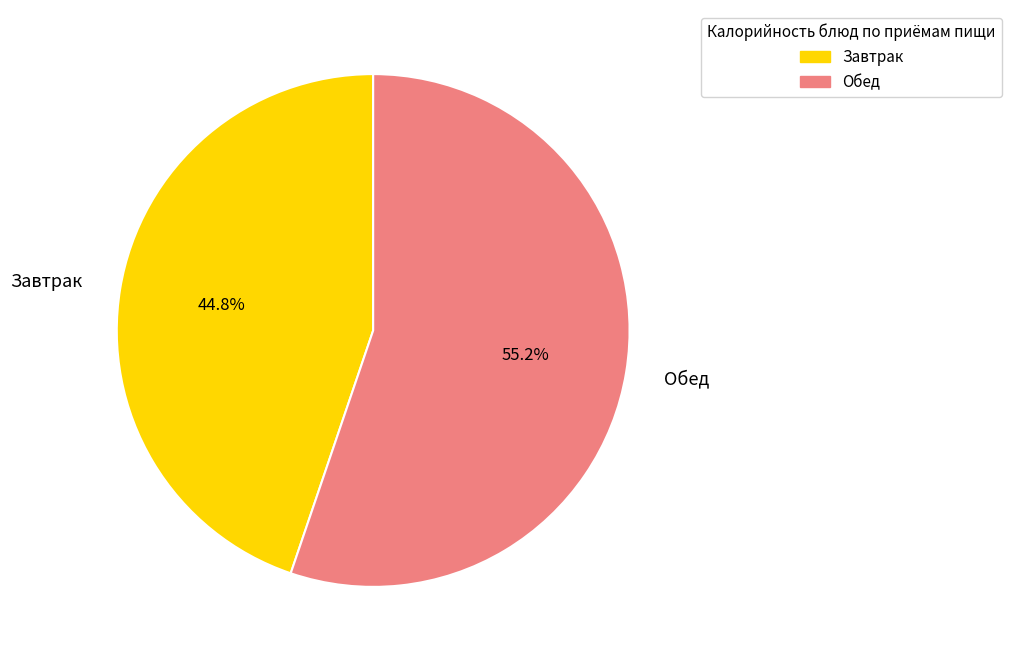

Does any single category account for the majority?

Yes